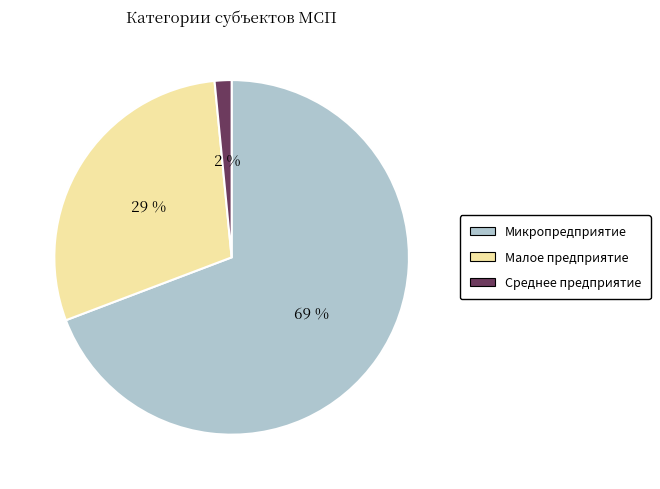

To the nearest percent, what is the average slice percentage?

33%